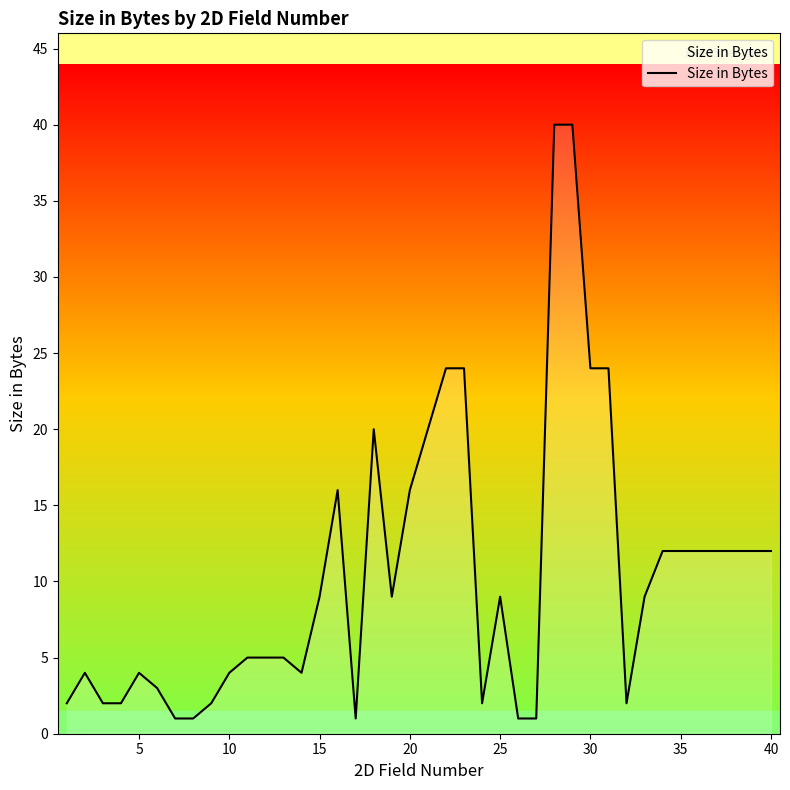

What is the greatest value displayed?

40